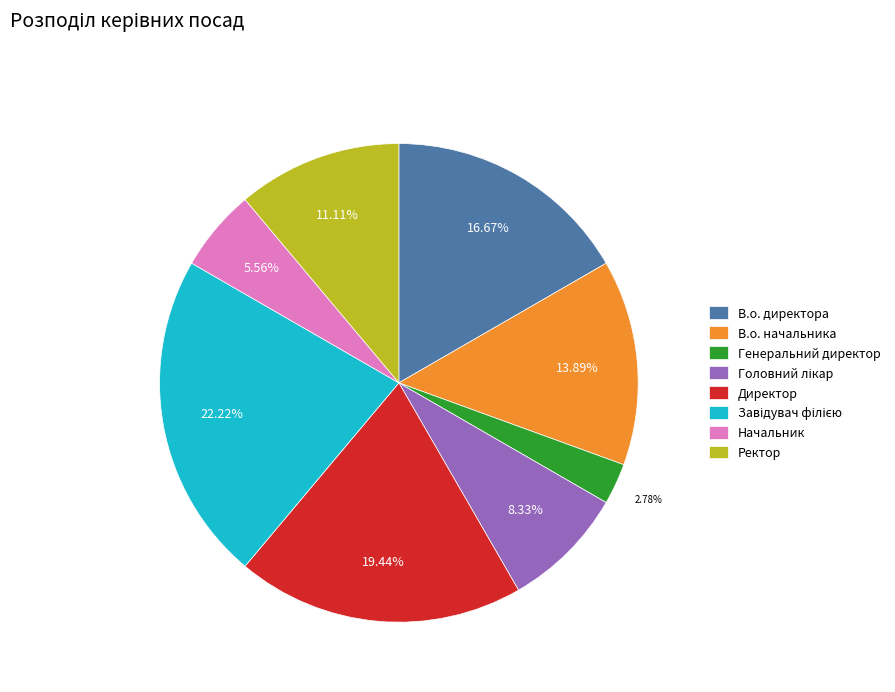

Is there a majority slice in this chart?

No